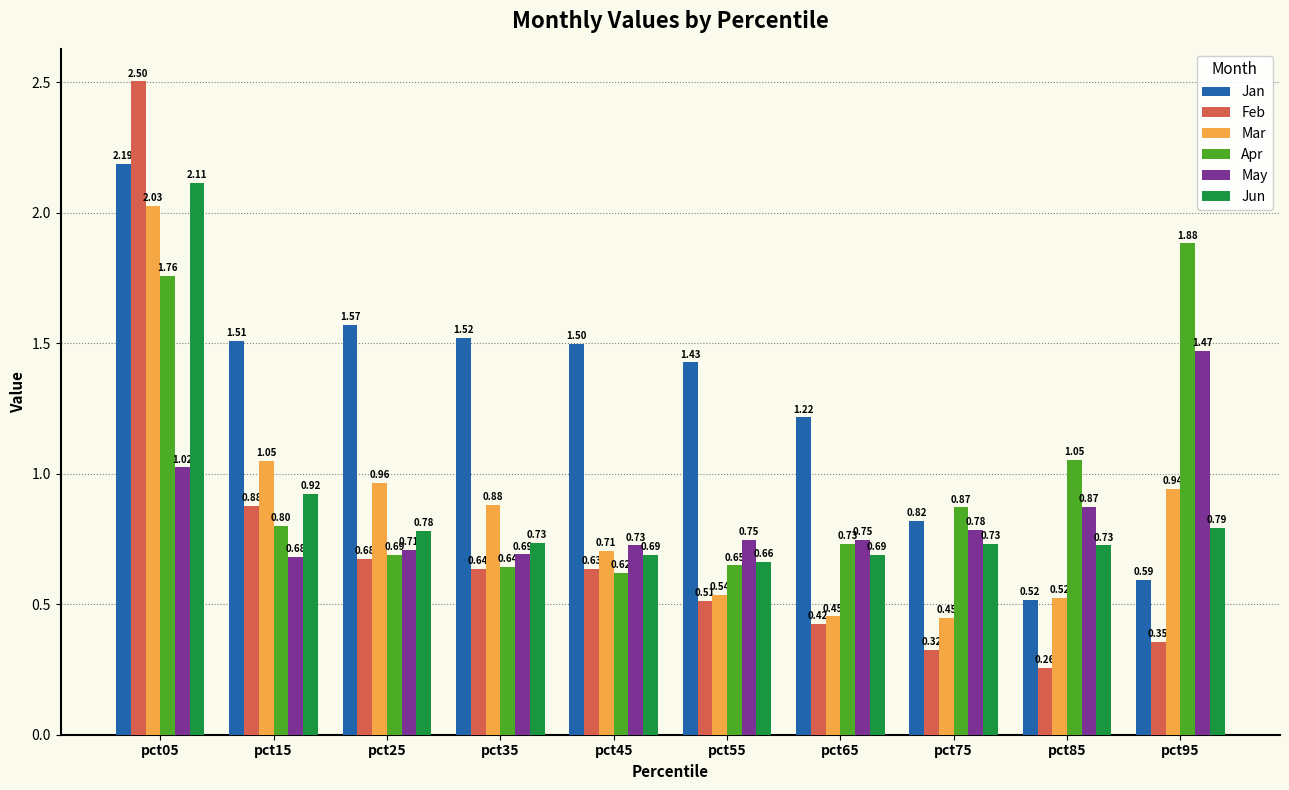

What is the sum of all May values?

8.5